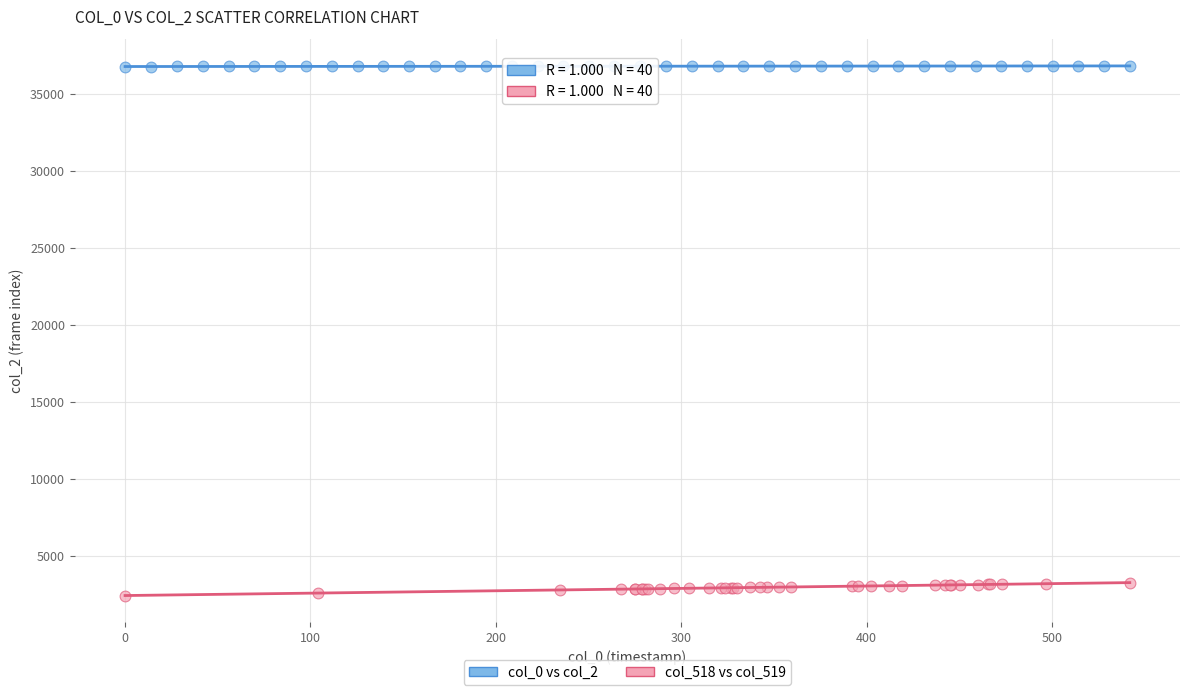

Which series reaches the minimum Y coordinate?

col_518 vs col_519